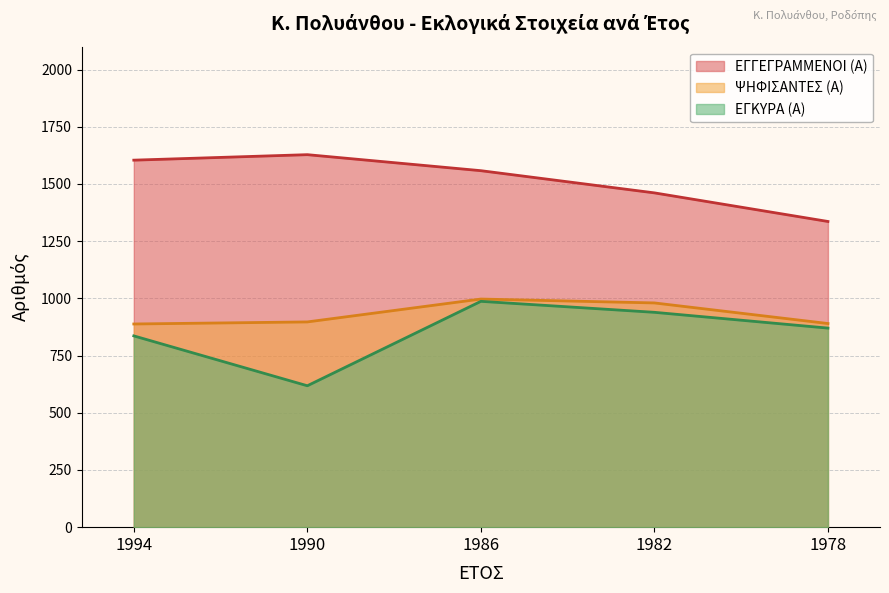

The ΕΓΚΥΡΑ (Α) series shows 939 at 1982. True or false?

True